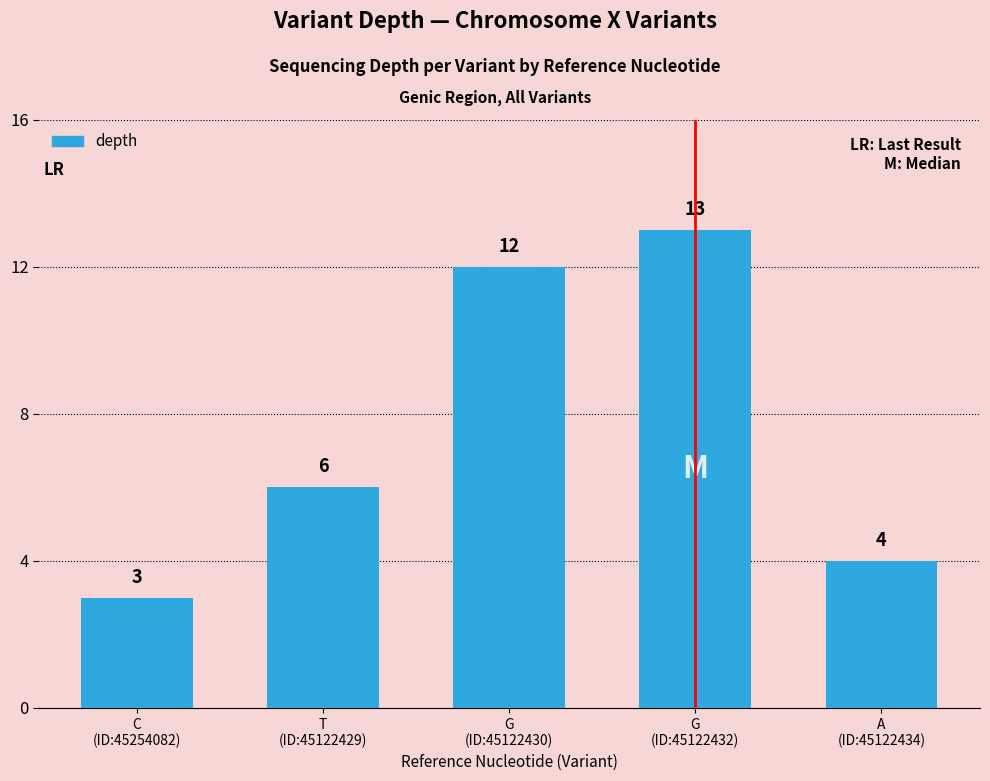

What is the difference between the maximum and second lowest values?

9